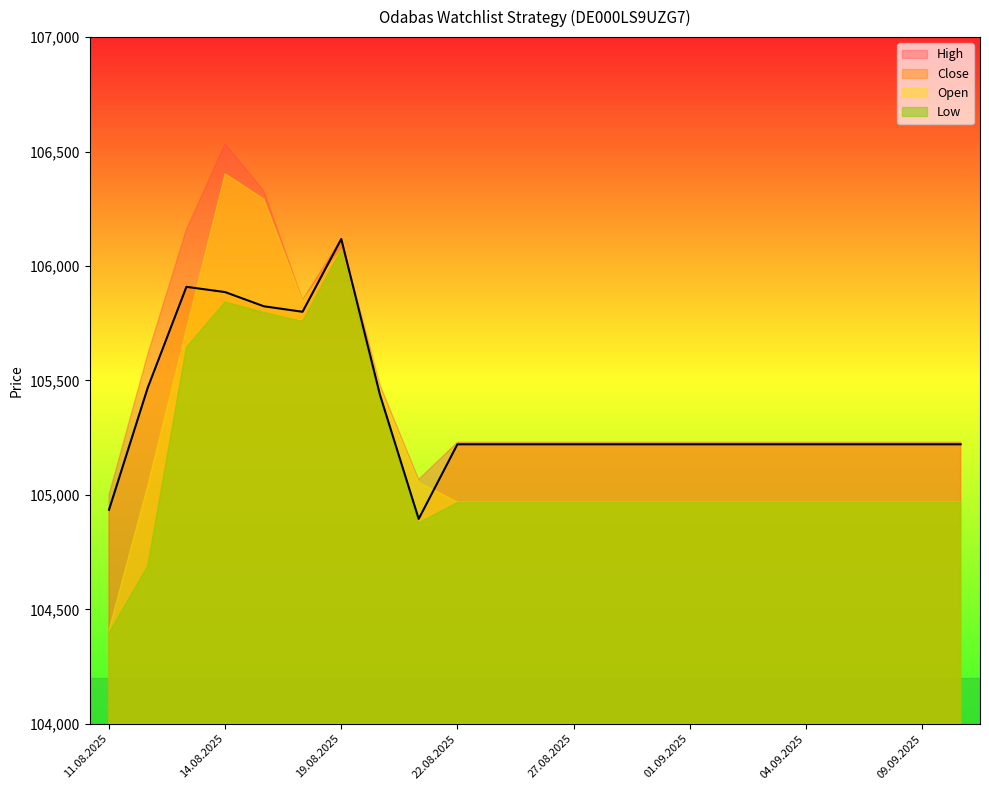

At which category is the sum across all series the highest?

14.08.2025